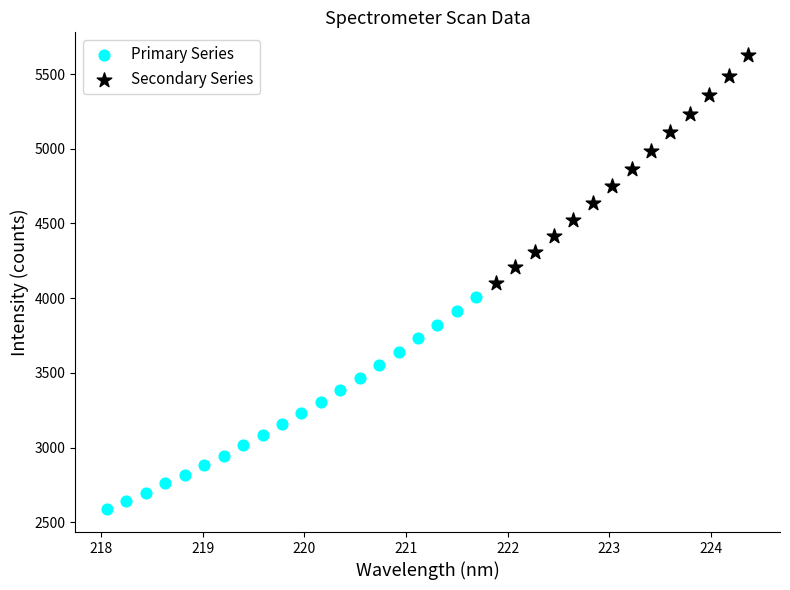

Which series reaches the maximum Y coordinate?

Secondary Series